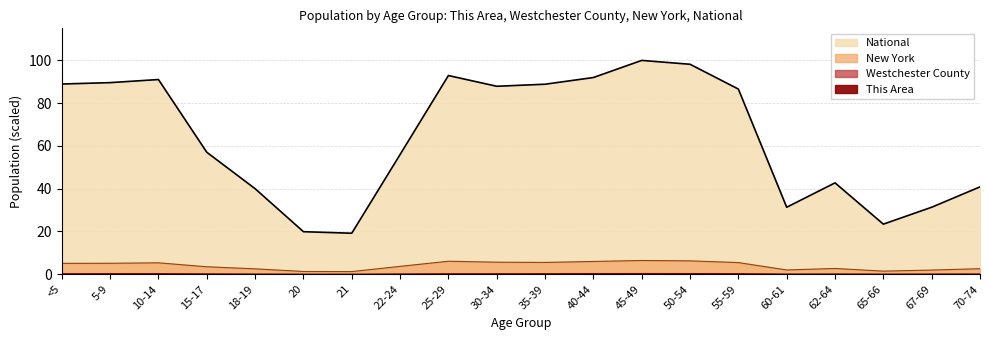

Does the chart display data point markers on the line(s)?

No